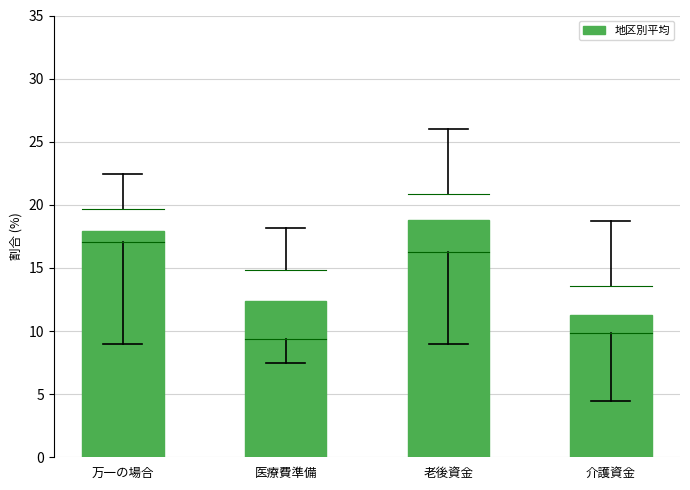

Reading left to right, what are all the values shown in this chart?

17.9	12.4	18.8	11.3